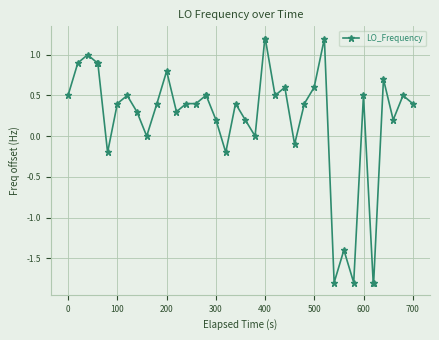

Is this an area chart (filled region under the line)?

No